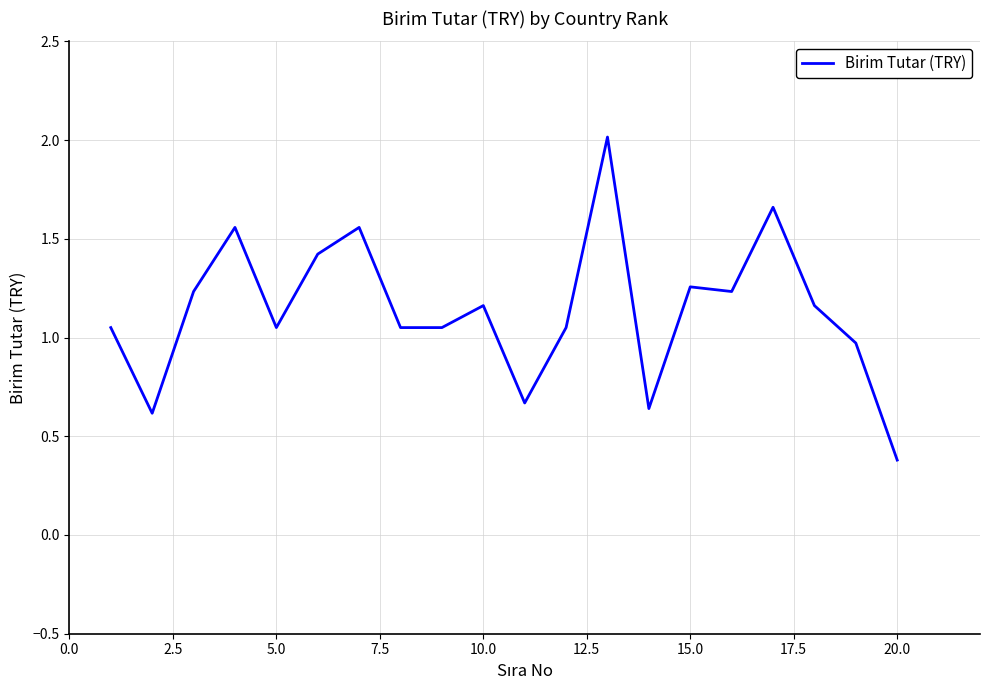

What is the minimum value shown in the chart?

0.4